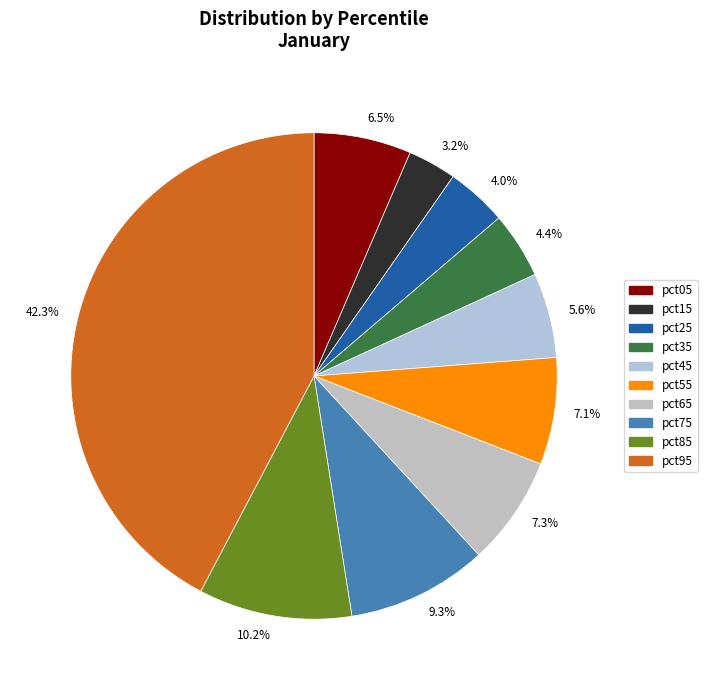

Is 4.4% the majority of the pie?

No